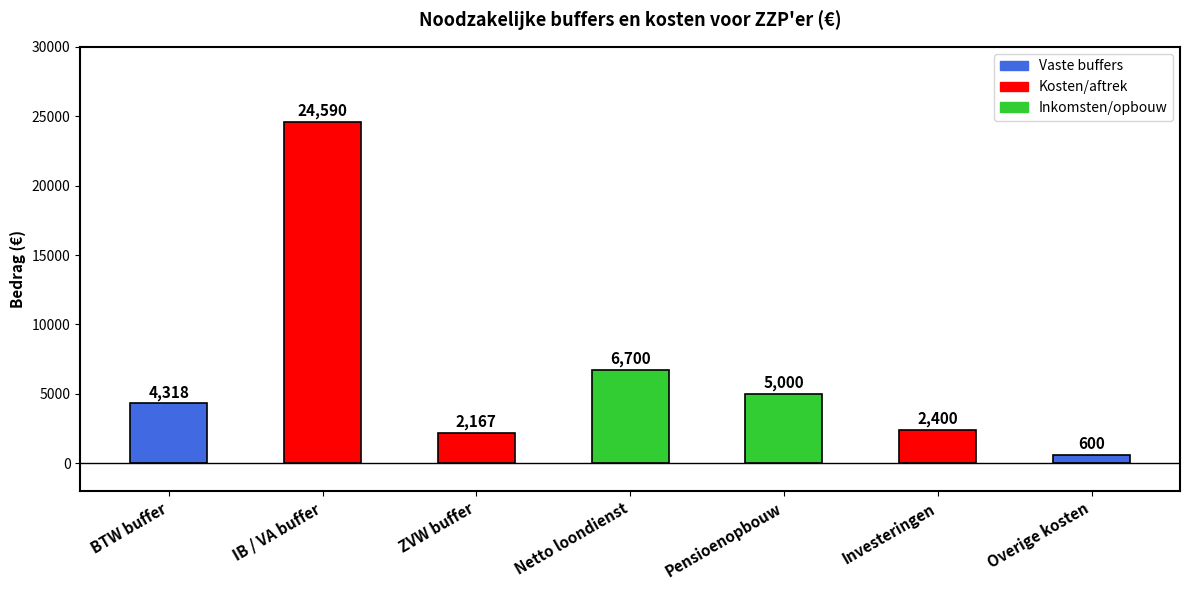

Does the chart contain any negative values?

No